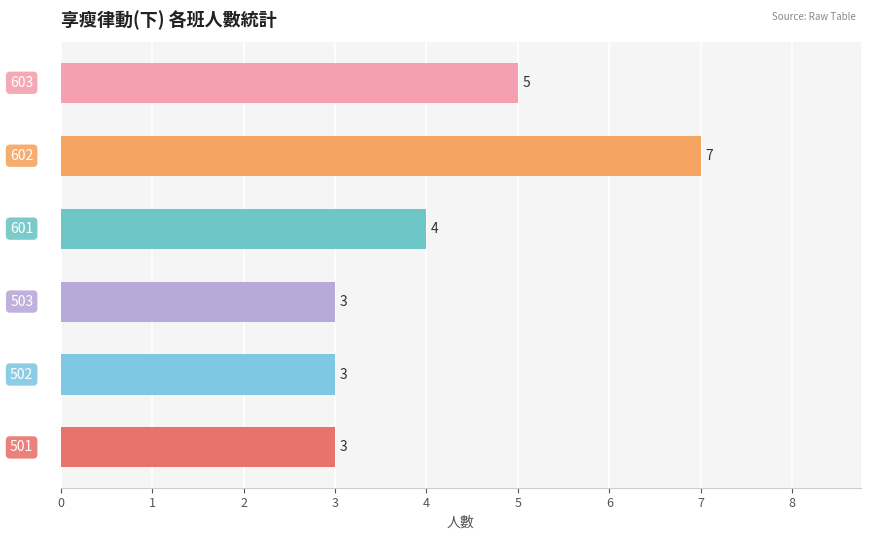

What is the sum of all values?

25